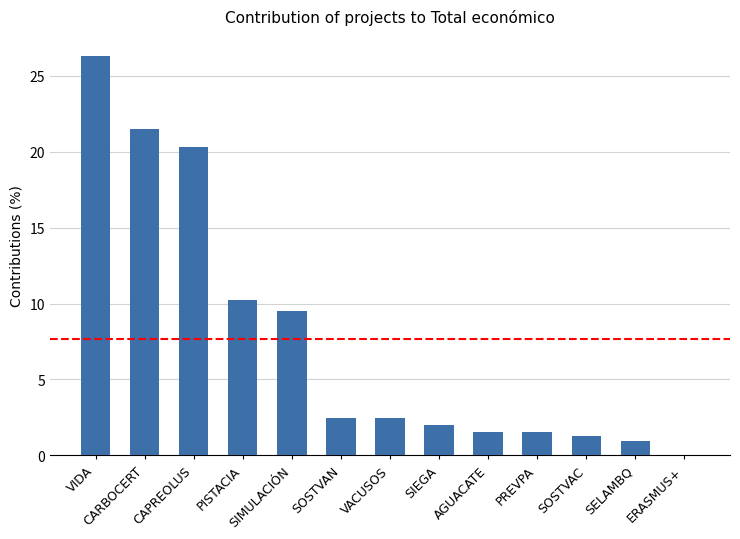

Which category has the highest value across all series?

VIDA